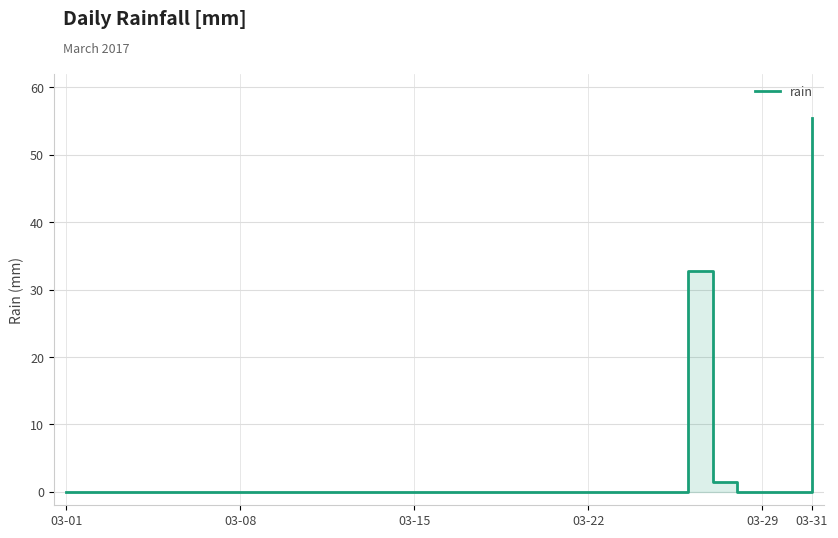

At which category does the chart reach its minimum across all series?

03-01